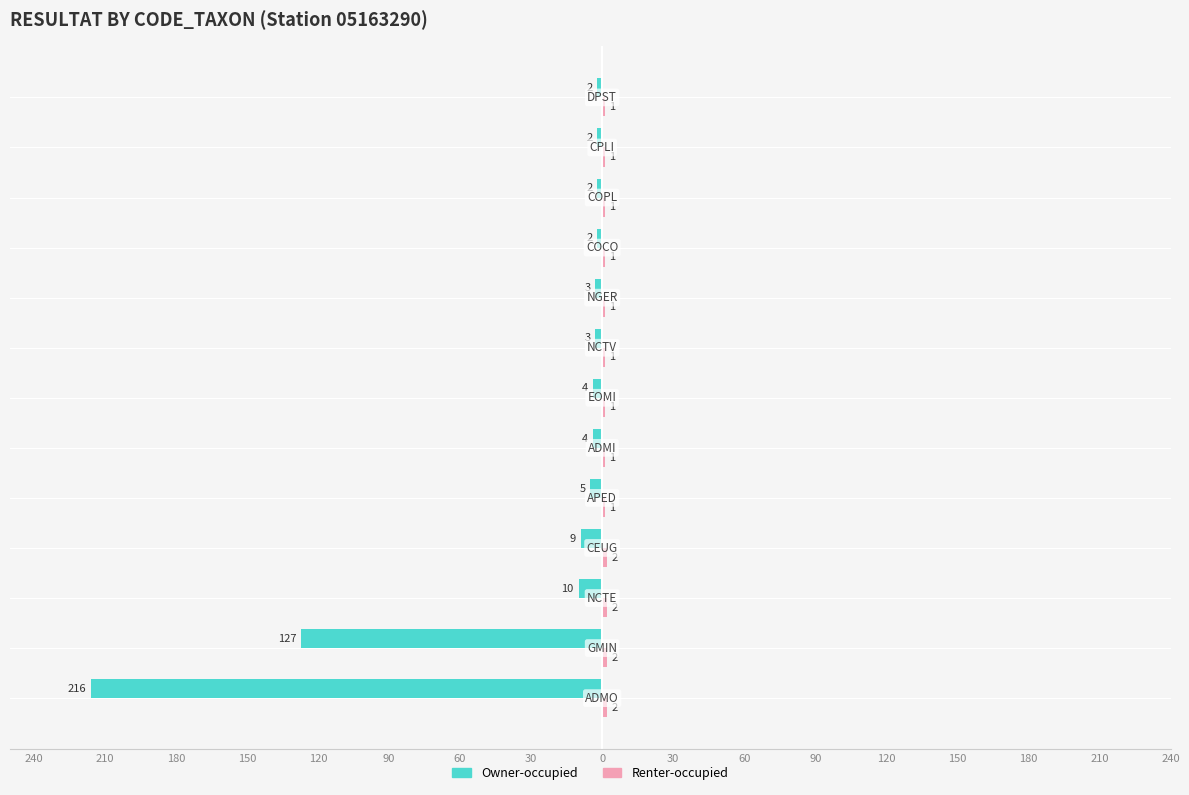

How many values in the Owner-occupied series exceed -4?

6